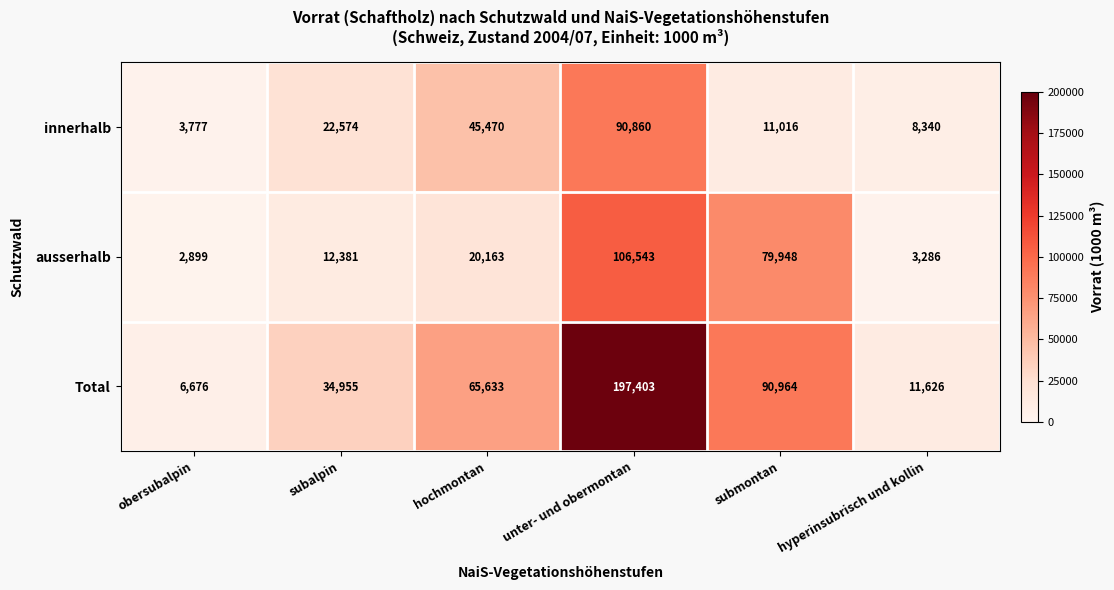

Which label corresponds to the largest value in the chart?

unter- und obermontan